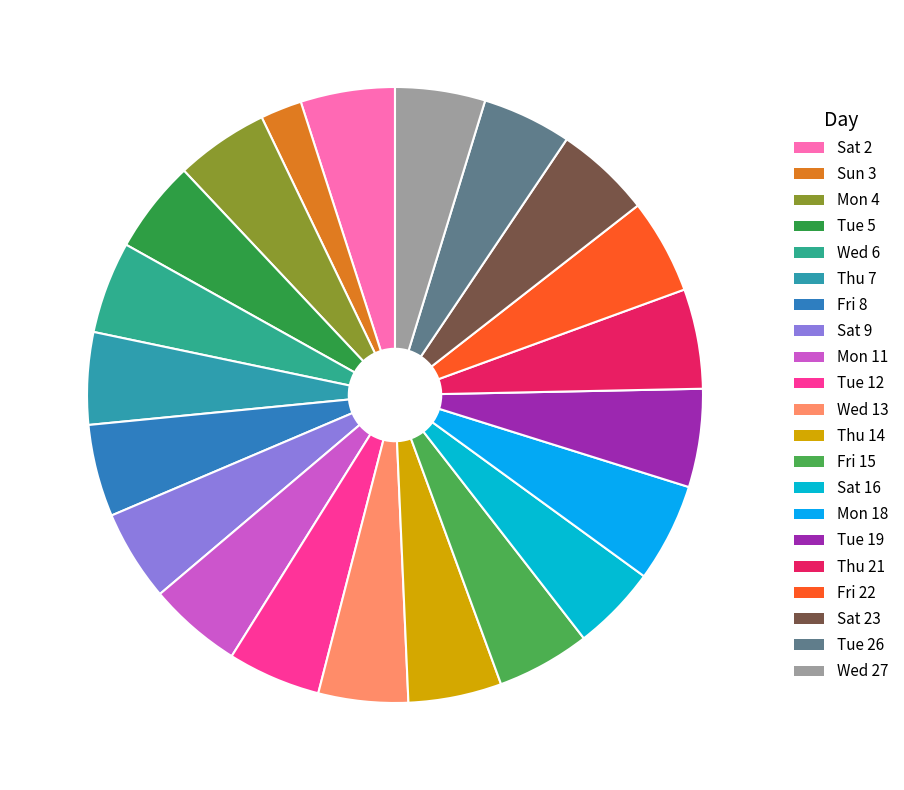

How many segments does this pie chart have?

21